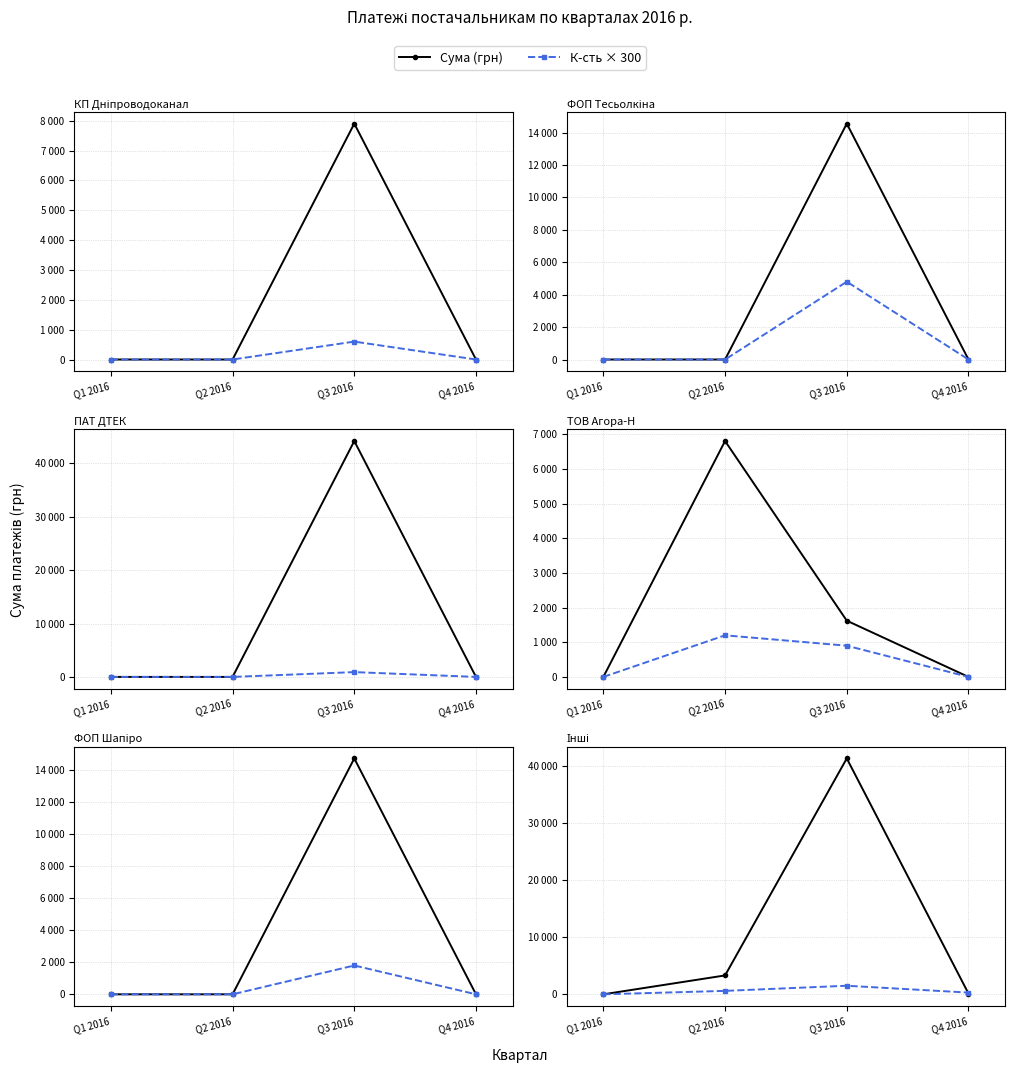

List the series in order of their overall mean, lowest first.

К-сть × 300, Сума (грн)